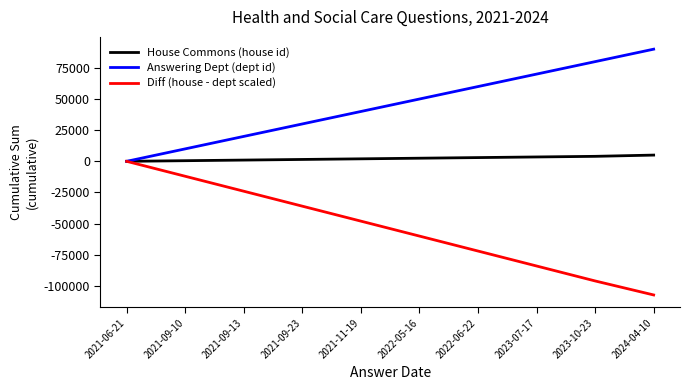

The value of Diff (house - dept scaled) at 2021-09-23 is -60610. True or false?

False